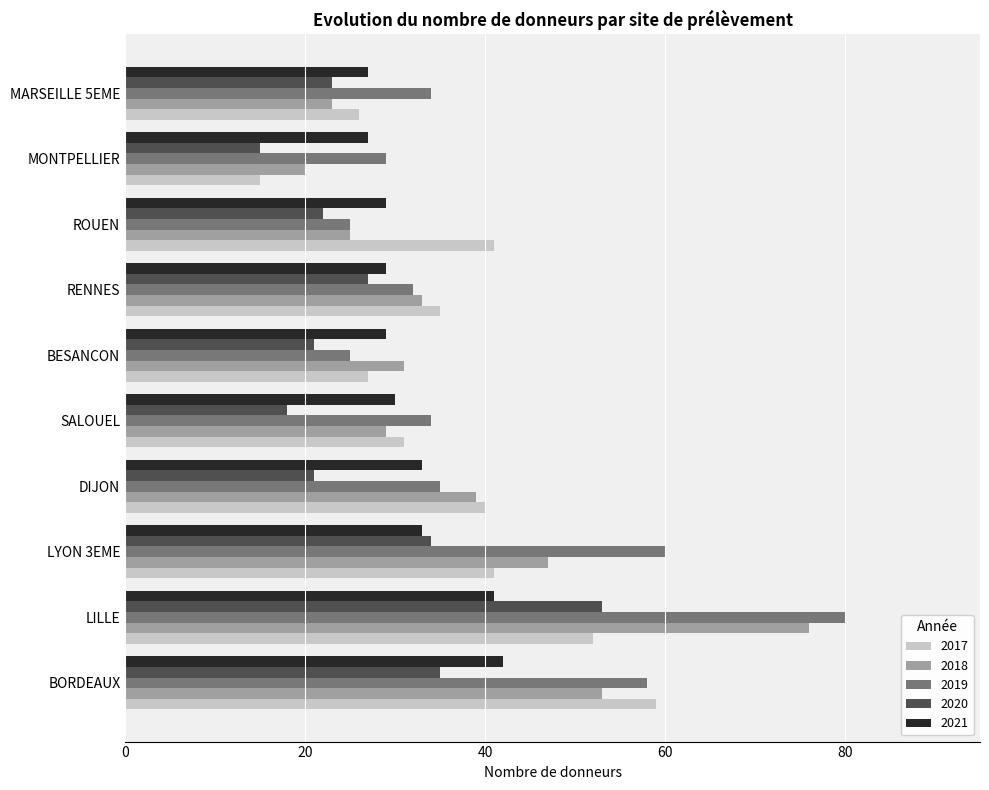

Rank the series by their maximum value, from lowest to highest.

2021, 2020, 2017, 2018, 2019